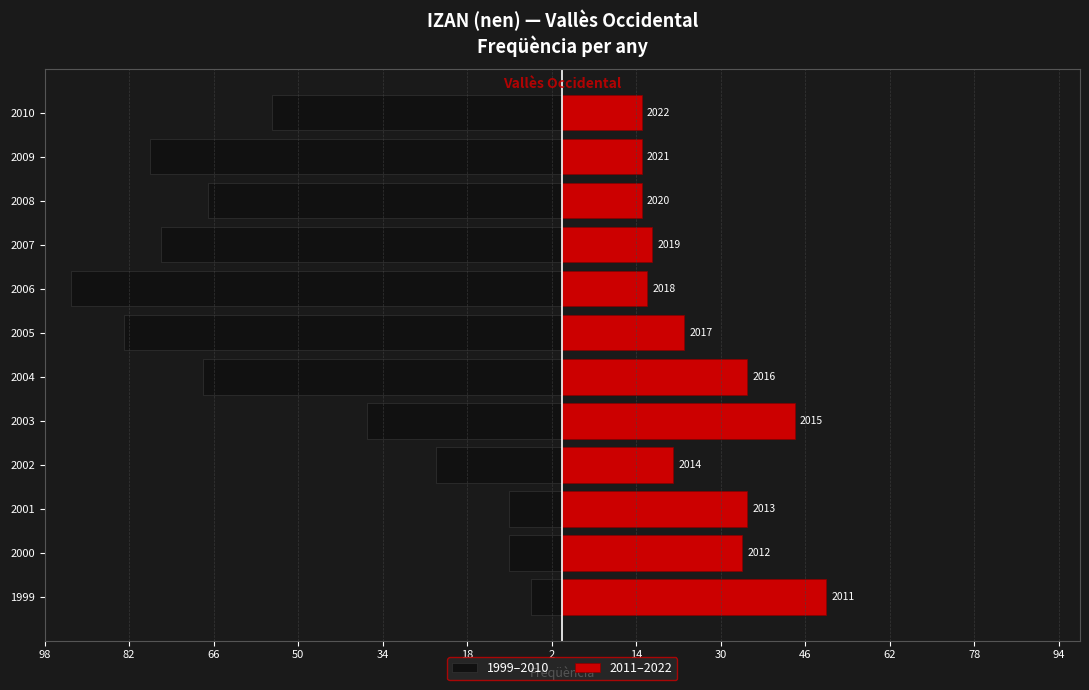

Does the chart contain stacked bars?

No